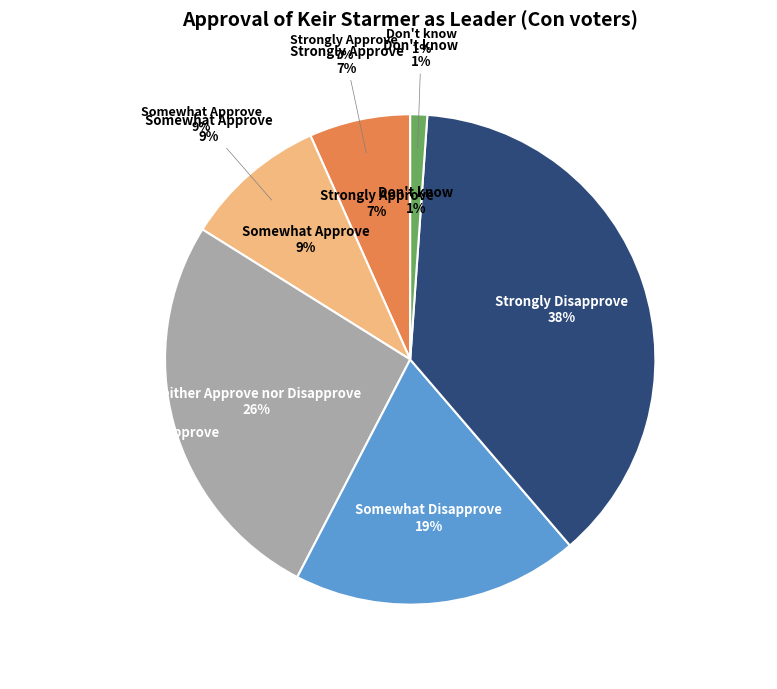

Is Neither Approve nor Disapprove the majority of the pie?

No